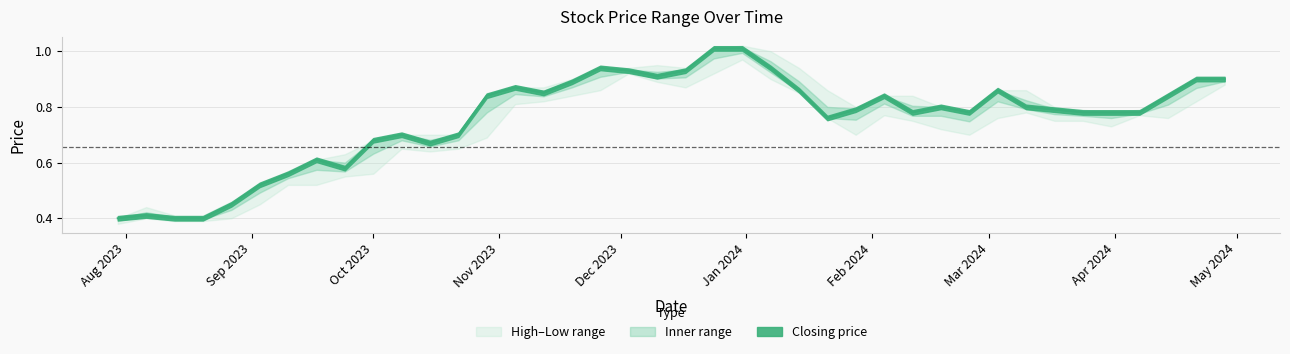

True or false: High and Low cross at least once.

False